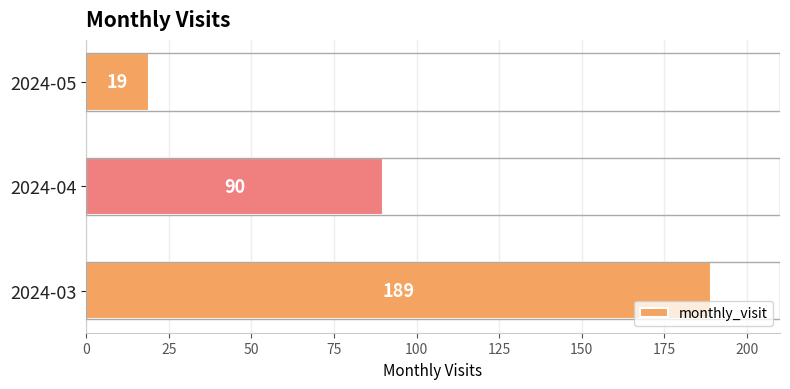

Count the values in the range 19 to 189.

3